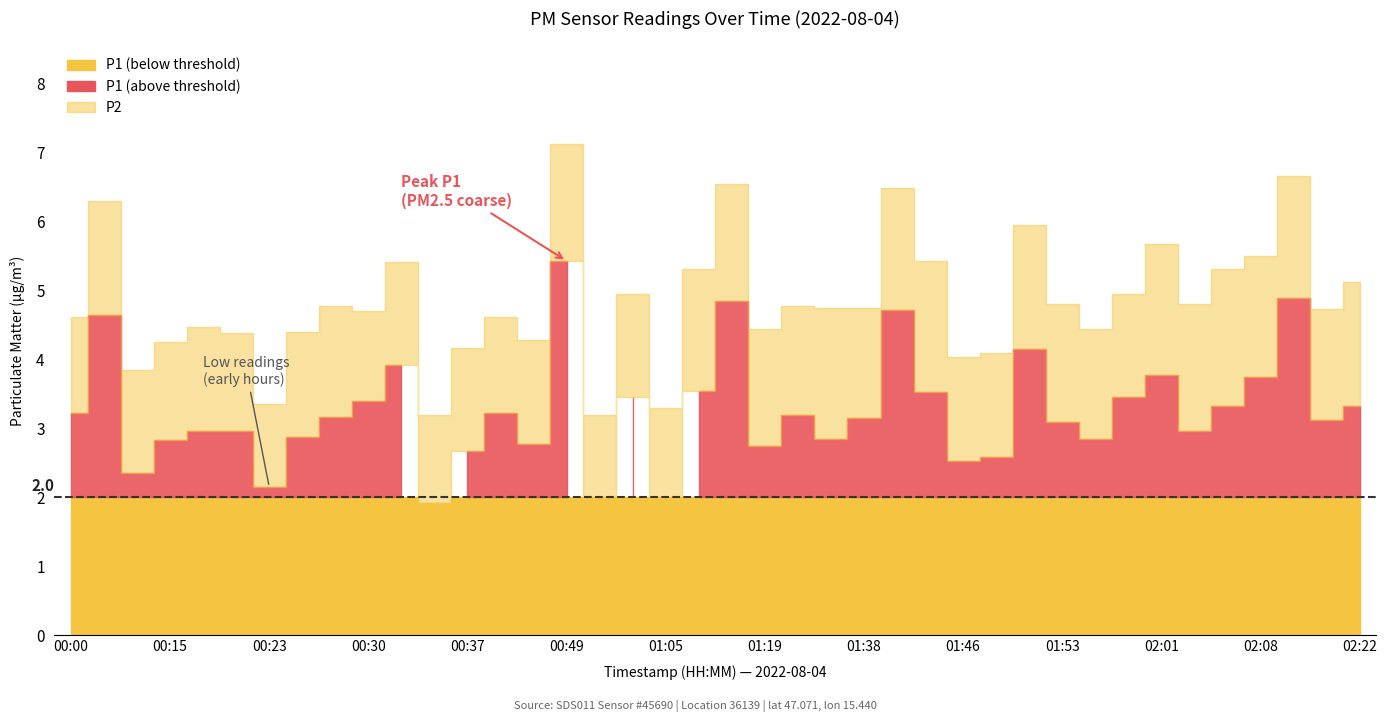

True or false: P1 and P2 intersect in this chart.

False